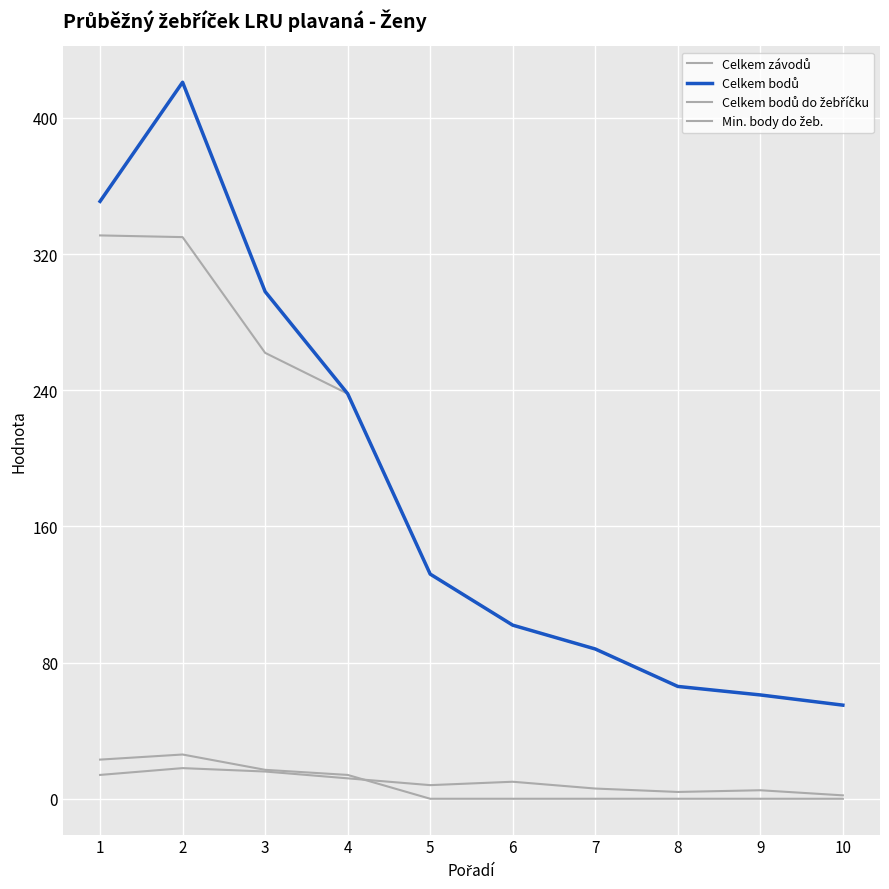

Between 6 and 10, which is larger?

6